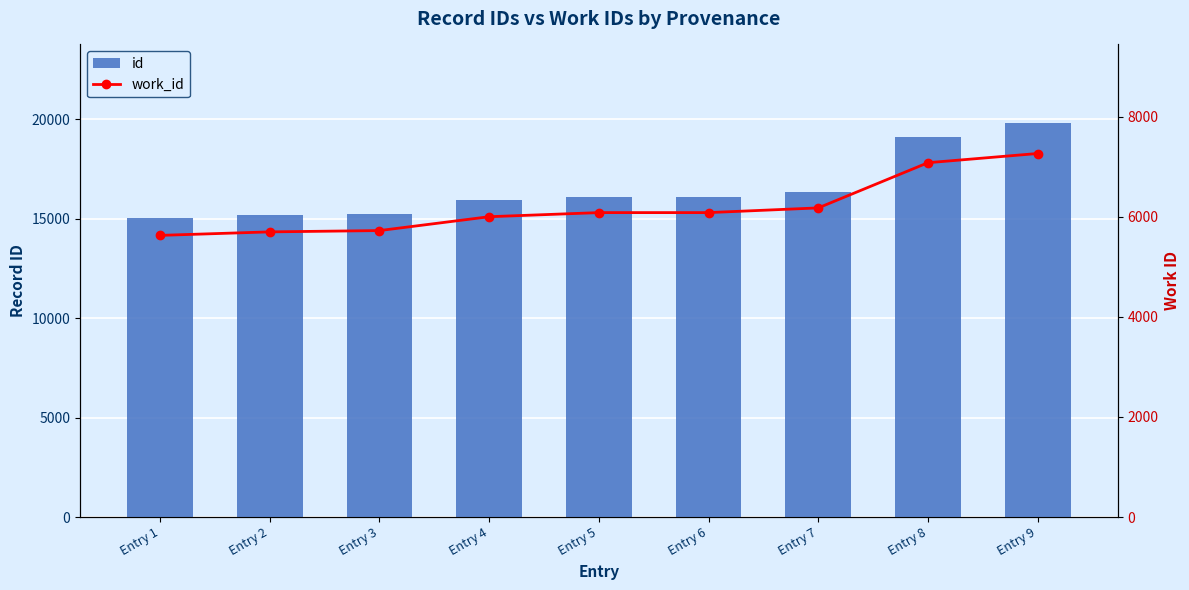

What is the average value of the work_id series?

6193